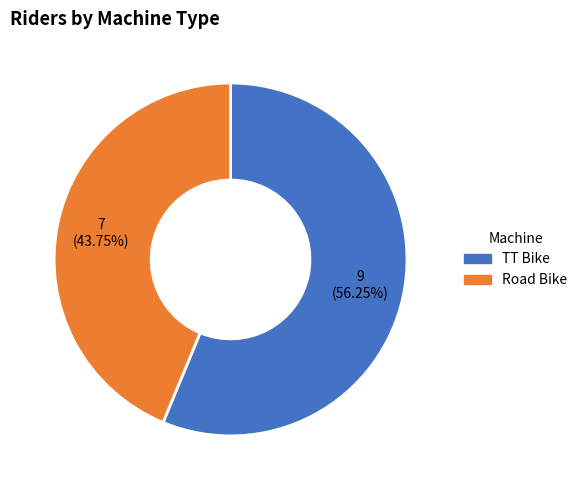

Does TT Bike represent more than half of the total?

Yes